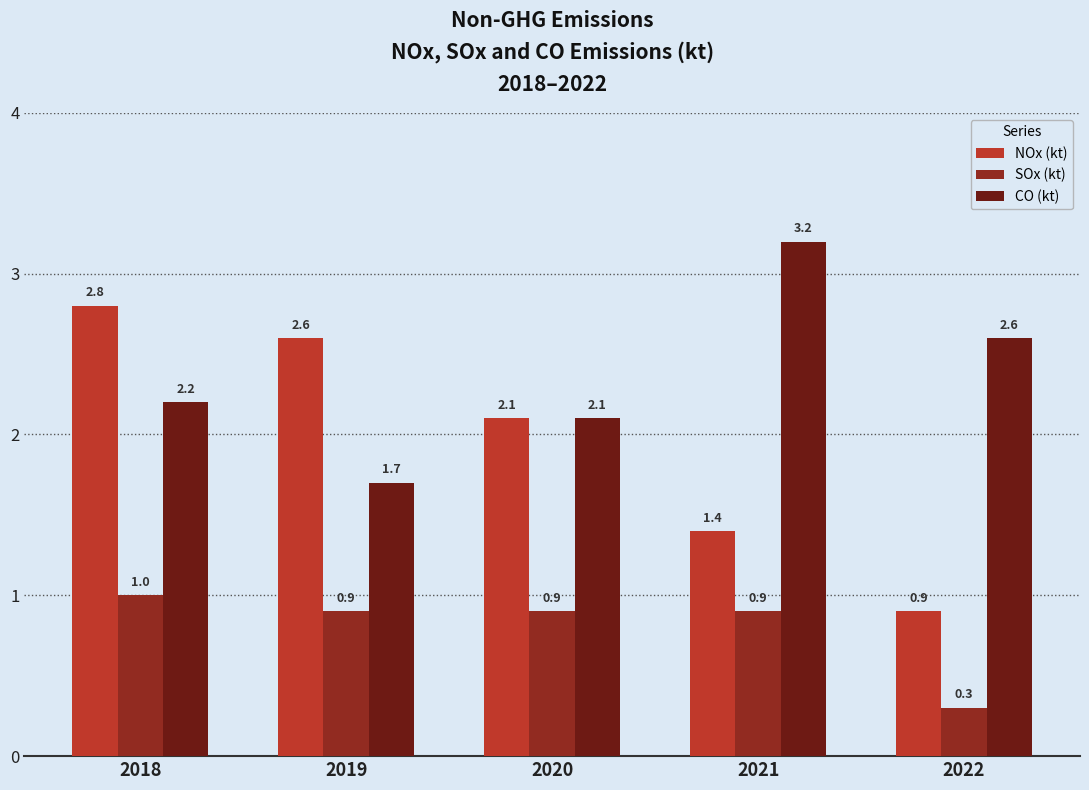

Rank the series at 2021 from lowest to highest value.

SOx (kt), NOx (kt), CO (kt)